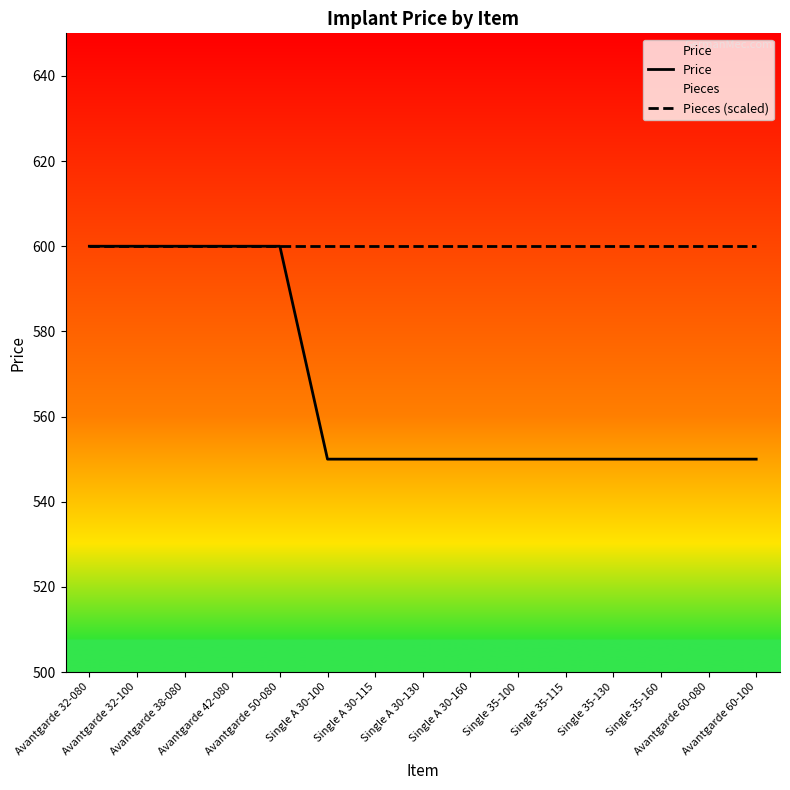

What is the difference between the highest and lowest values at Single A 30-115?

50